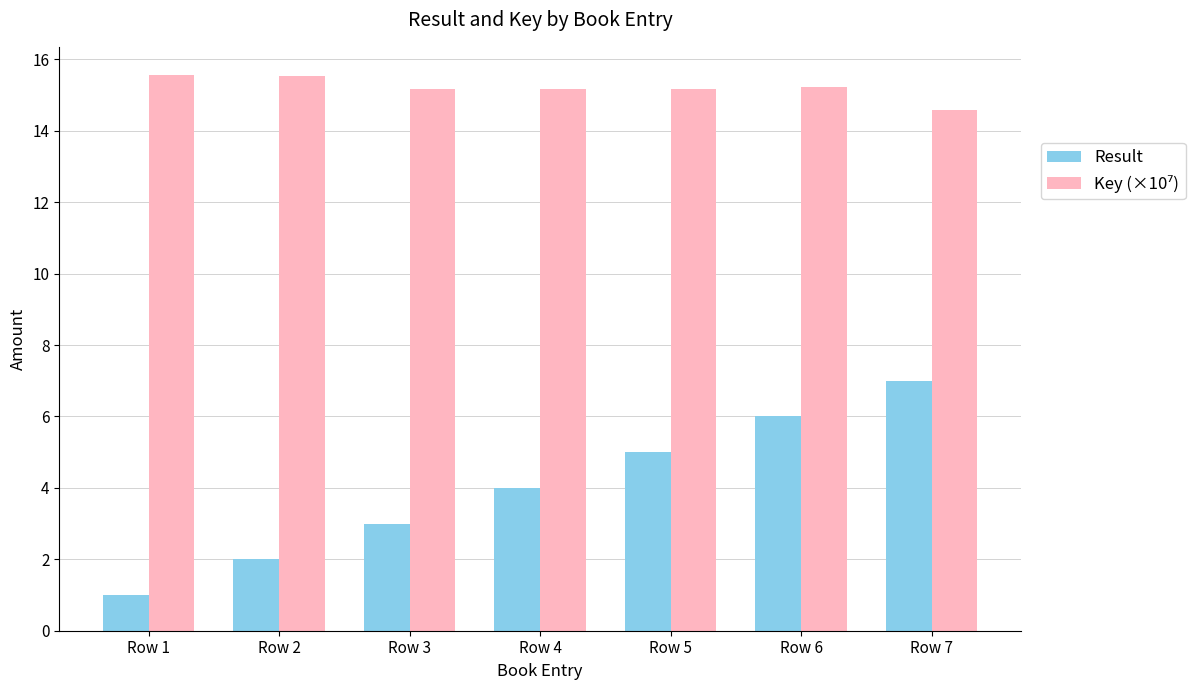

What is the total value across all series at Row 5?

20.2